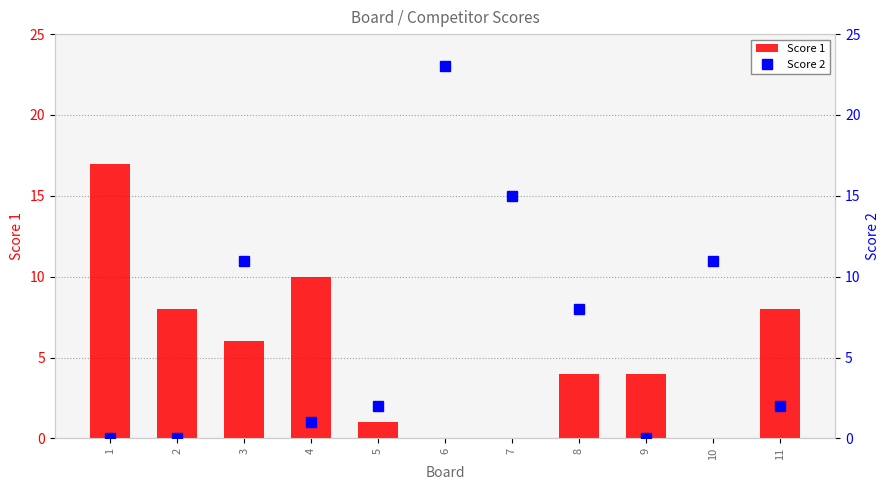

Which label corresponds to the largest value in the chart?

6